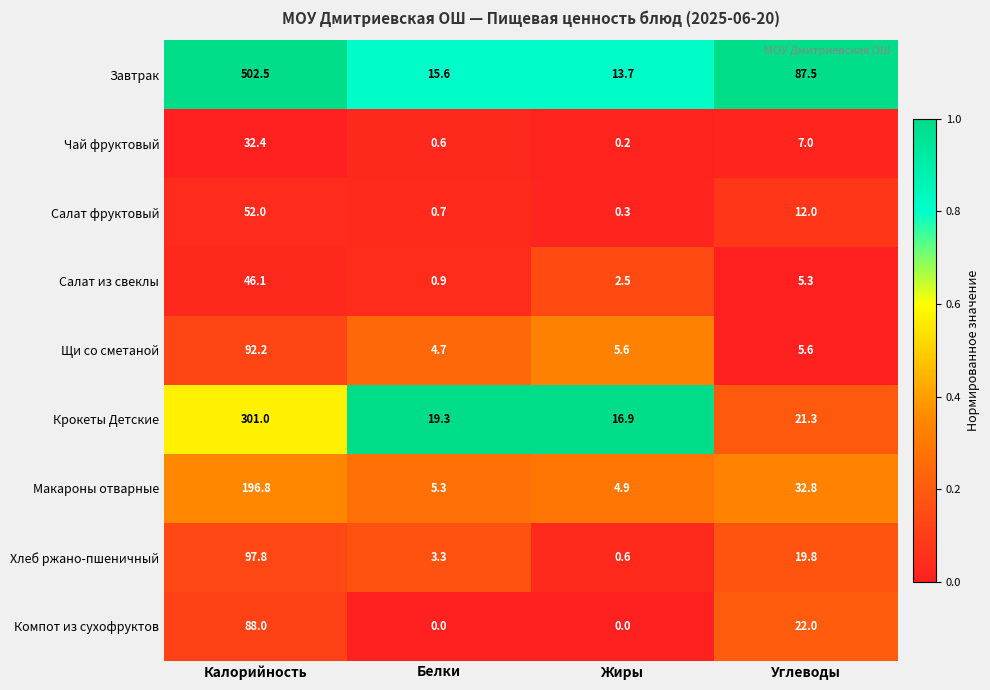

At which category is the sum across all series the highest?

Калорийность